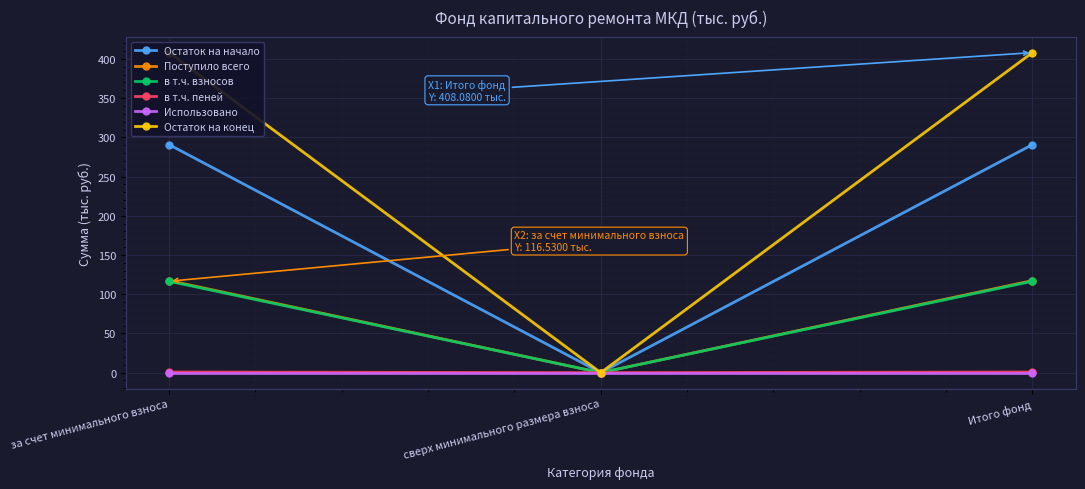

What is the highest value of the в т.ч. взносов series?

116.5